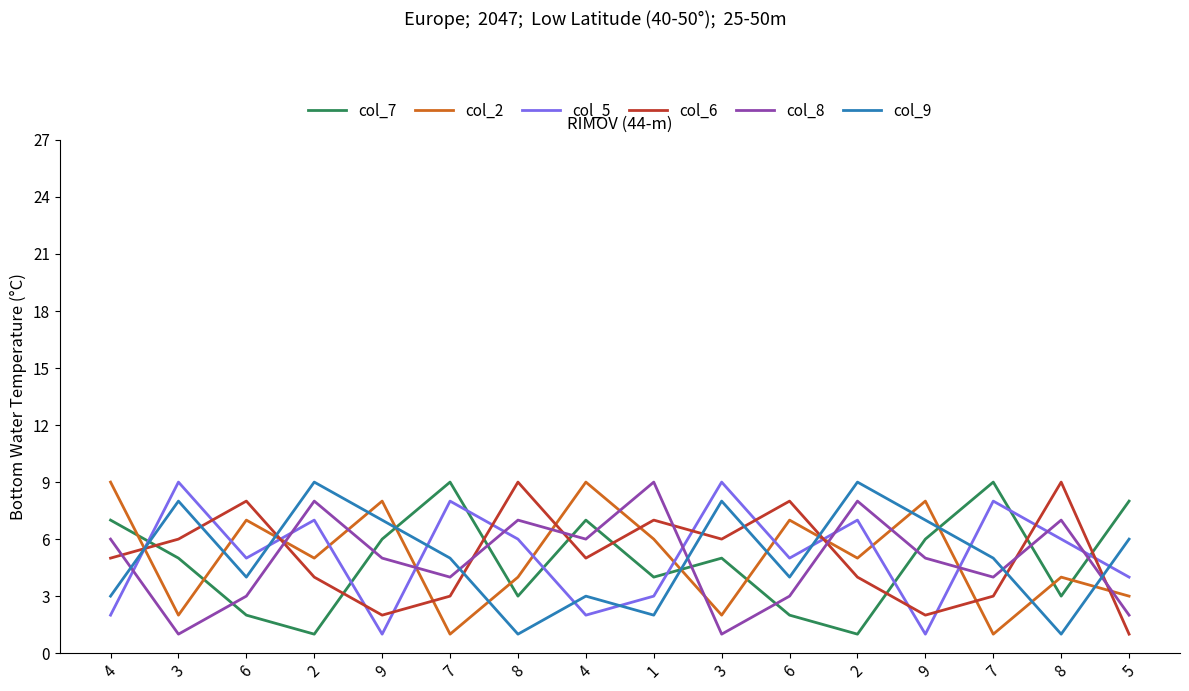

How many lines are shown in the chart?

6